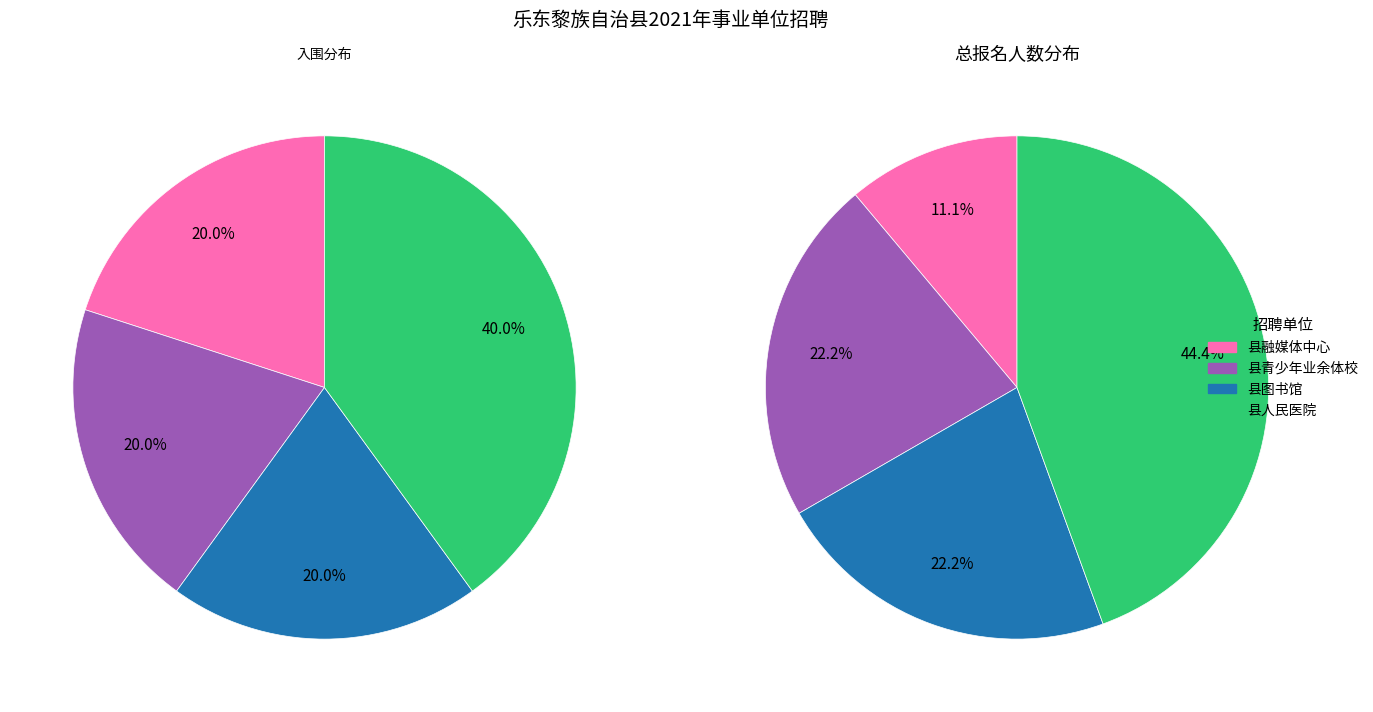

Does 县人民医院 represent more than half of the total?

No